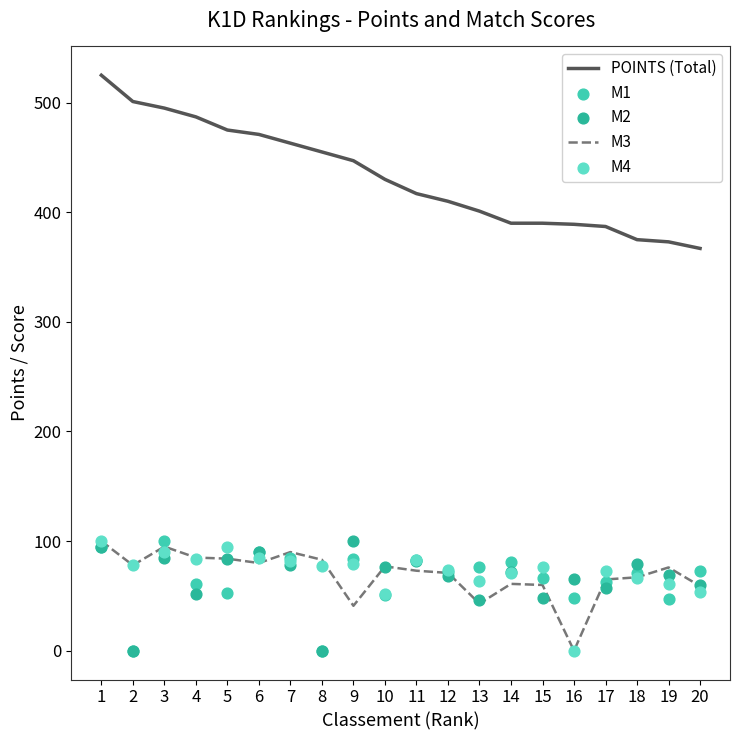

What is the total value across all series at 19?

626